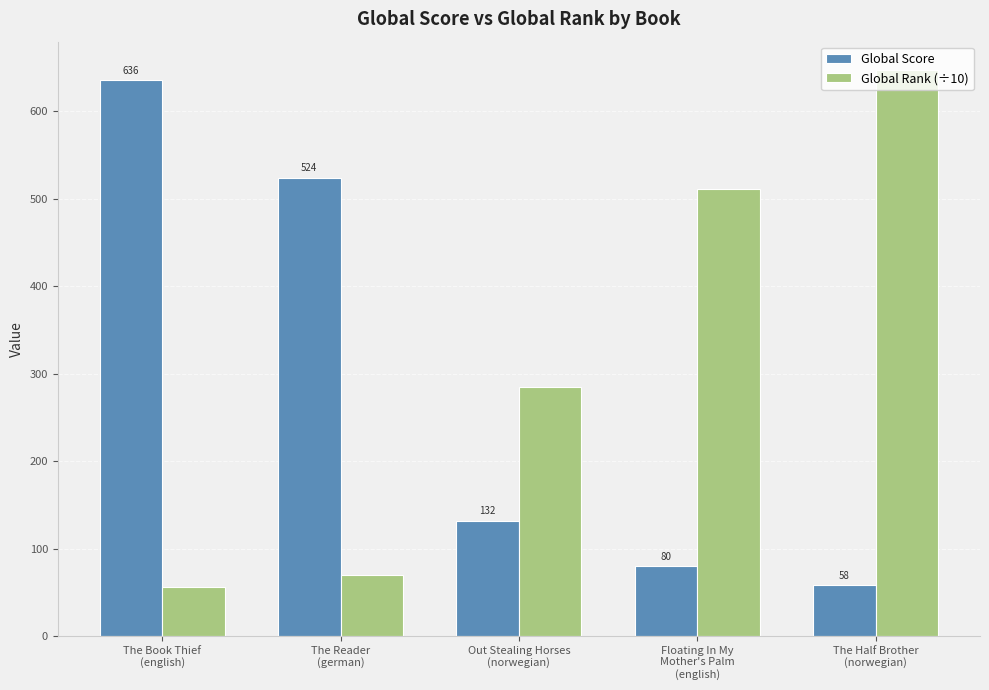

What is the difference between the maximum and minimum values in the Global Score series?

578.0